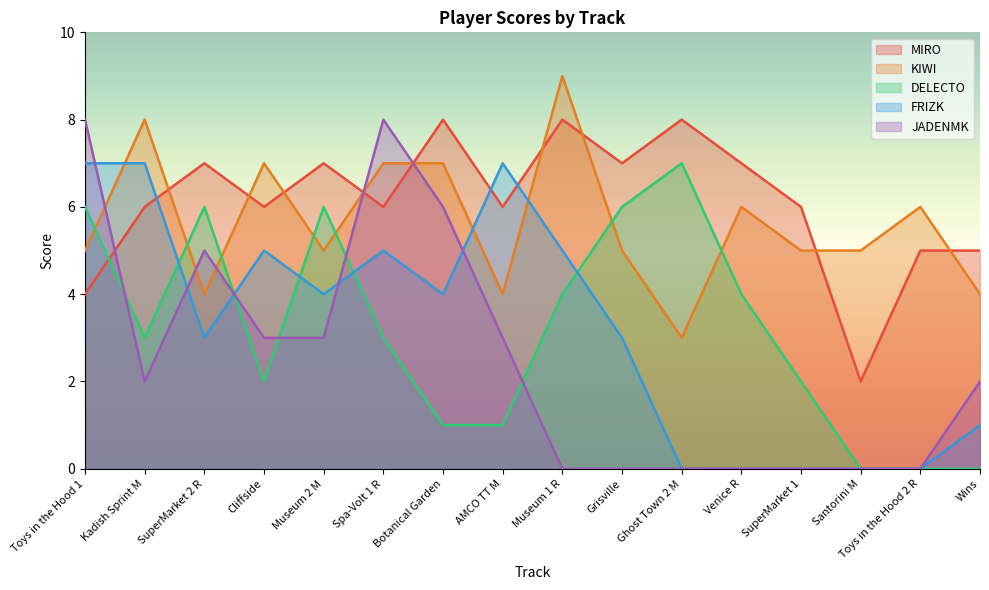

How many lines are shown in the chart?

5